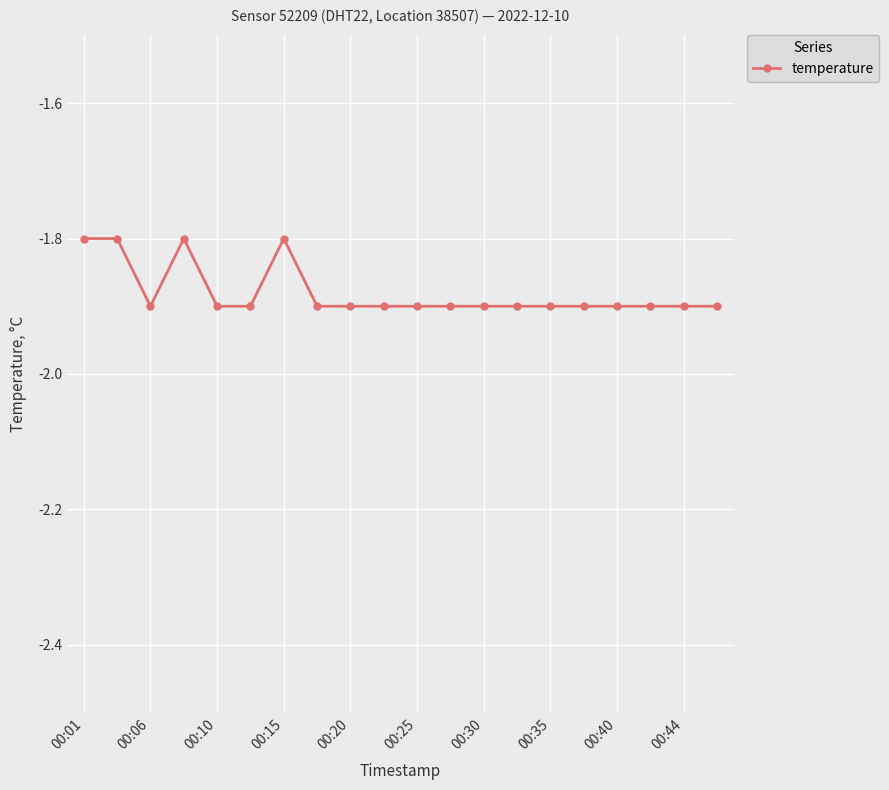

What is the difference between the maximum and minimum values?

0.1